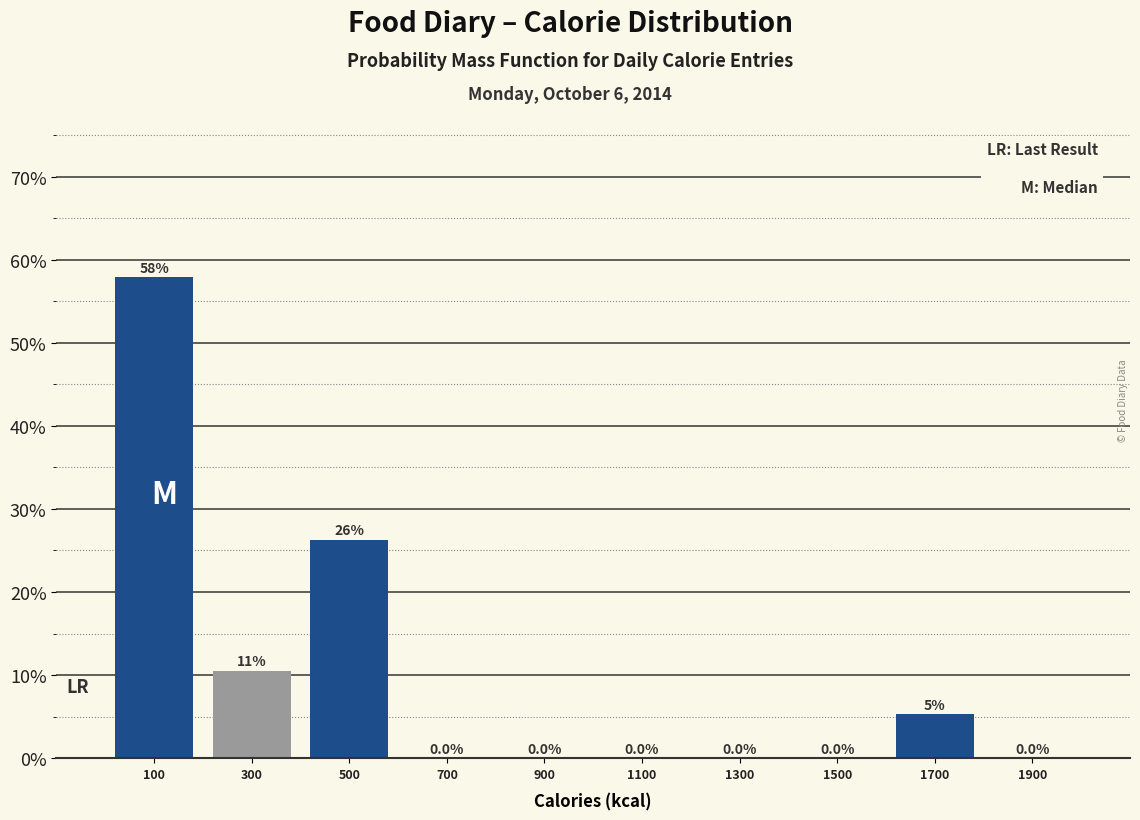

Over which range of the x-axis is the bar tallest?

0 to 200